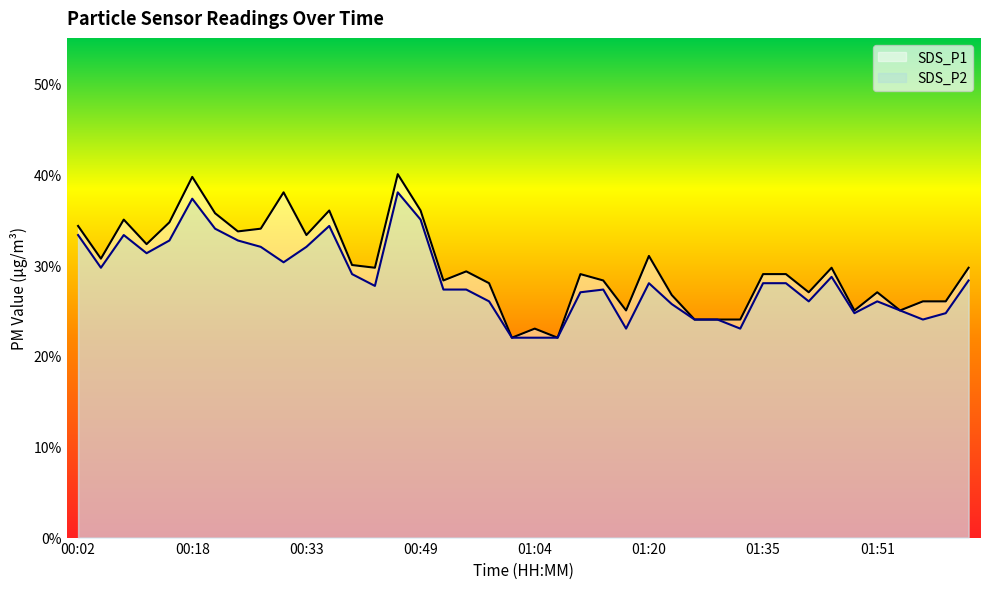

What is the label of the 19th point from the right?

01:07